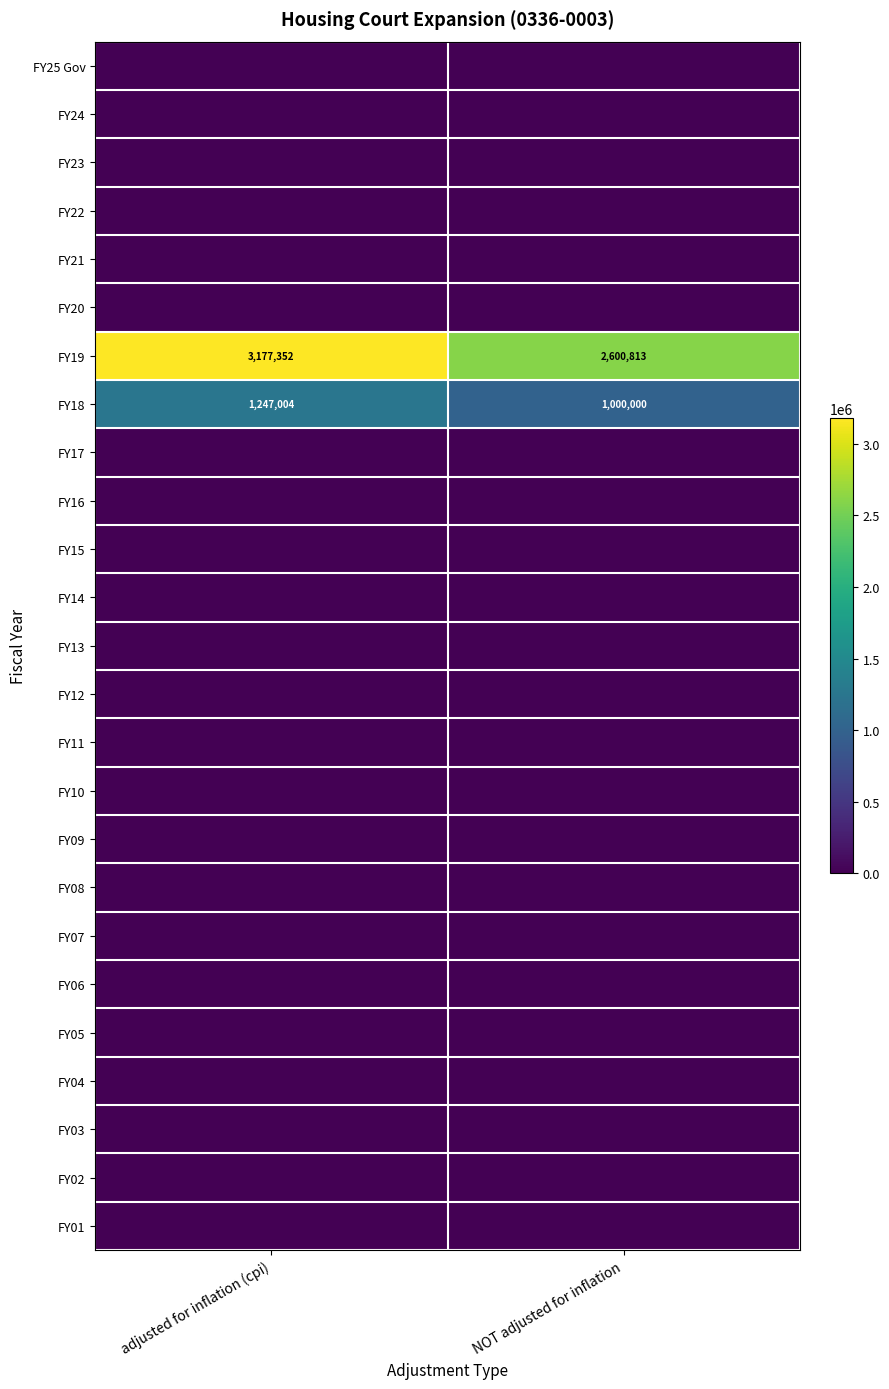

List the labels in order of FY18 value, largest first.

adjusted for inflation (cpi), NOT adjusted for inflation